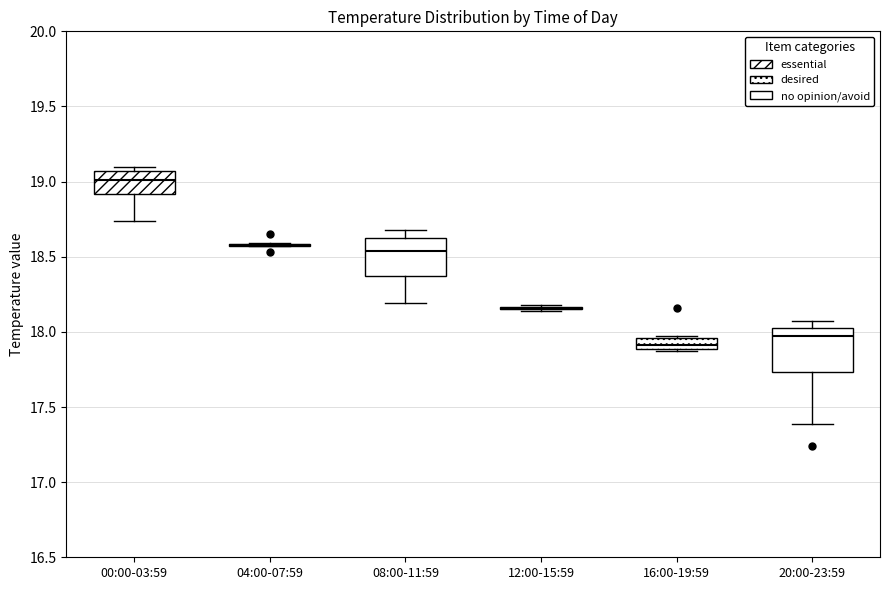

Reading left to right, transcribe this box plot: for each box, give where its median line is, the range the box spans, and where its two whiskers end, as read against the y-axis. The values are not printed on the chart, so give them approximately, as read against the axis.

00:00-03:59: median 19.00, box 18.90 to 19.05, whiskers 18.75 to 19.10
04:00-07:59: box collapsed to a line at 18.60, whiskers 18.55 to 18.60
08:00-11:59: median 18.55, box 18.35 to 18.60, whiskers 18.20 to 18.70
12:00-15:59: box collapsed to a line at 18.15, whiskers 18.15 to 18.20
16:00-19:59: median 17.90 (inside the box), box 17.90 to 17.95, whiskers 17.85 to 17.95
20:00-23:59: median 18.00 (just below the box's upper edge), box 17.75 to 18.00, whiskers 17.40 to 18.05